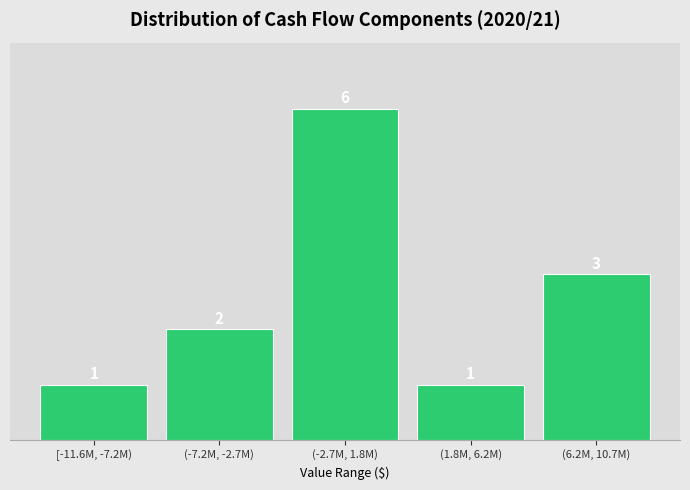

Reading left to right, transcribe all the data shown in this chart.

[-11.6M, -7.2M)=1	(-7.2M, -2.7M)=2	(-2.7M, 1.8M)=6	(1.8M, 6.2M)=1	(6.2M, 10.7M)=3